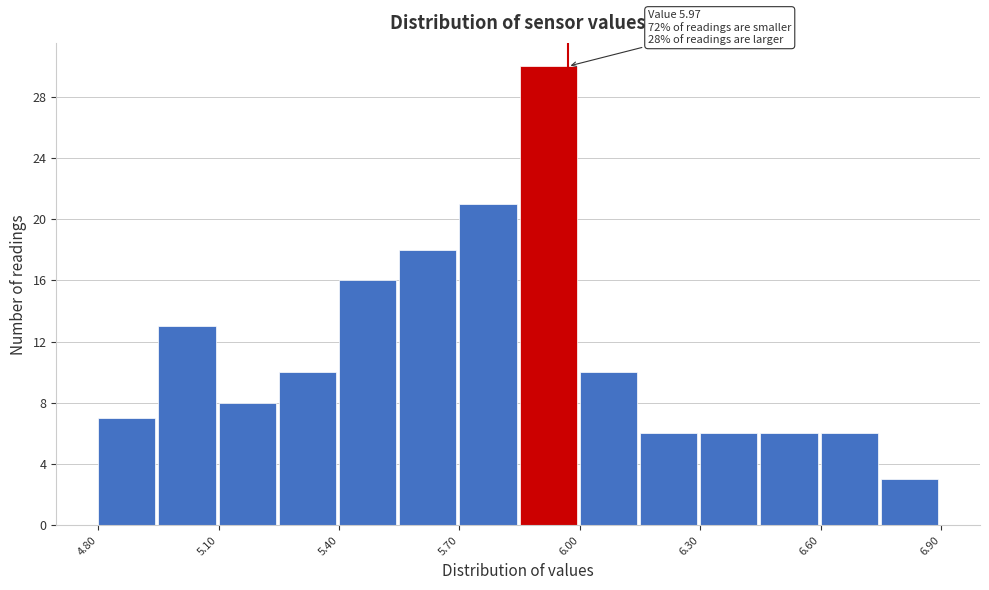

Around what value on the x-axis is the tallest bar? Give the approximate position of its centre, as read against the axis.

5.90